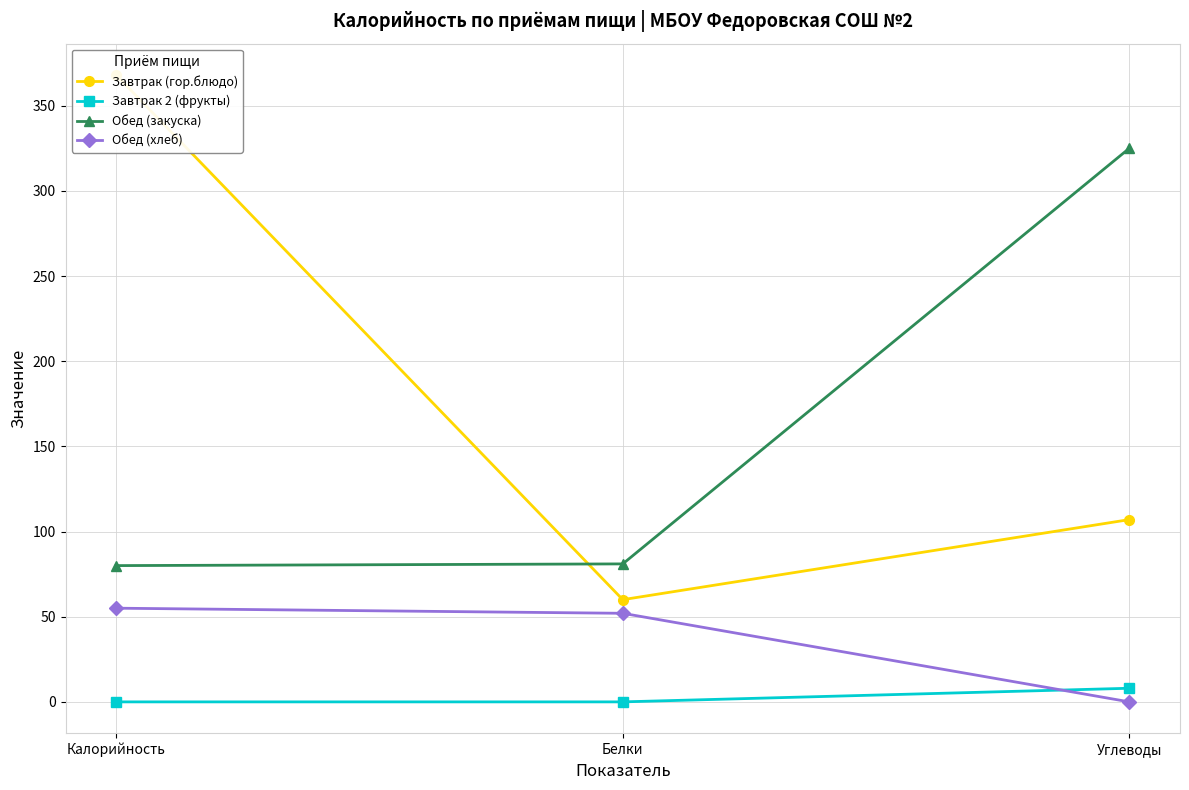

What is the total value across all series at Калорийность?

503